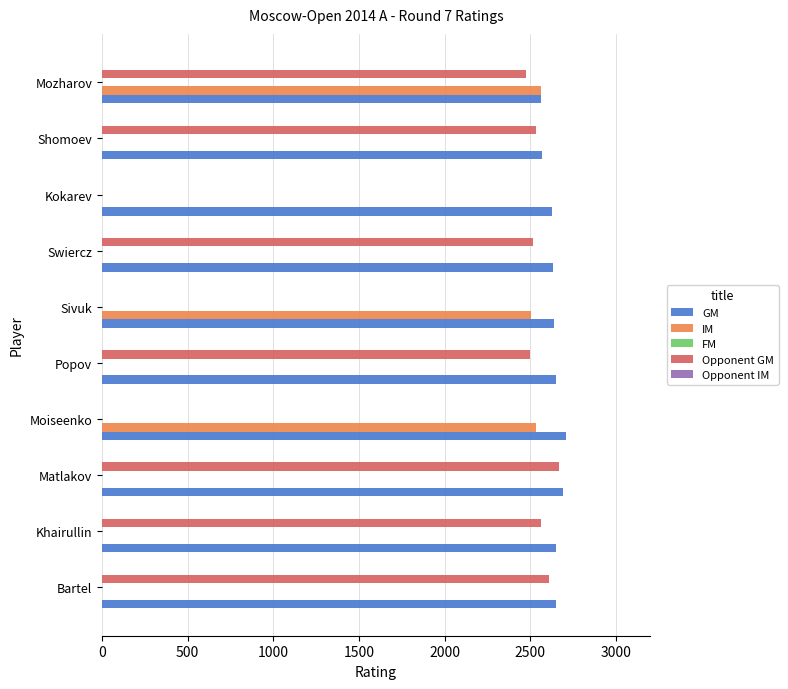

What is the sum of the GM values at Bartel and Khairullin?

5302